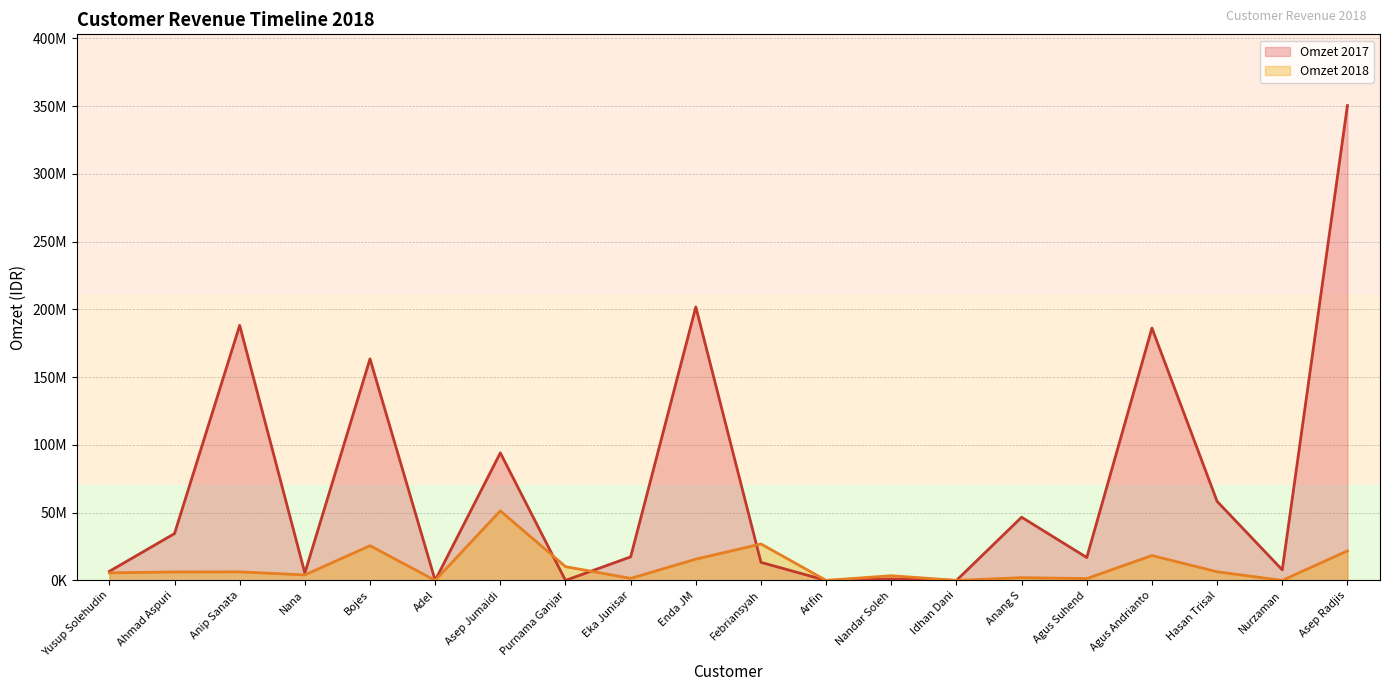

The Omzet 2017 series shows 24632867 at Agus Suhend. True or false?

False